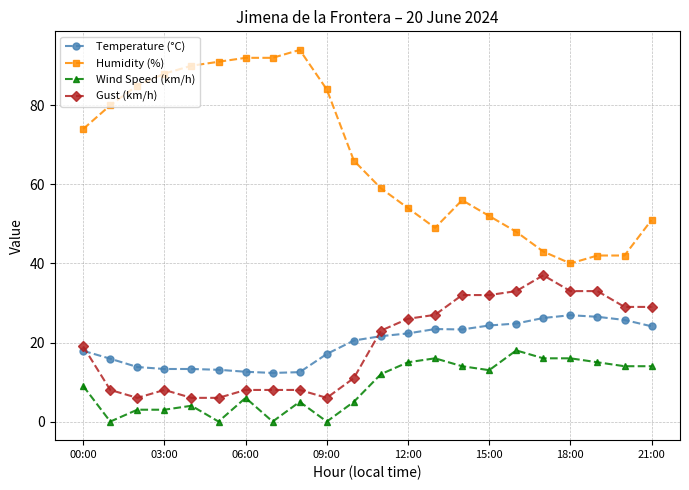

What is the lowest value of the Gust (km/h) series?

6.0